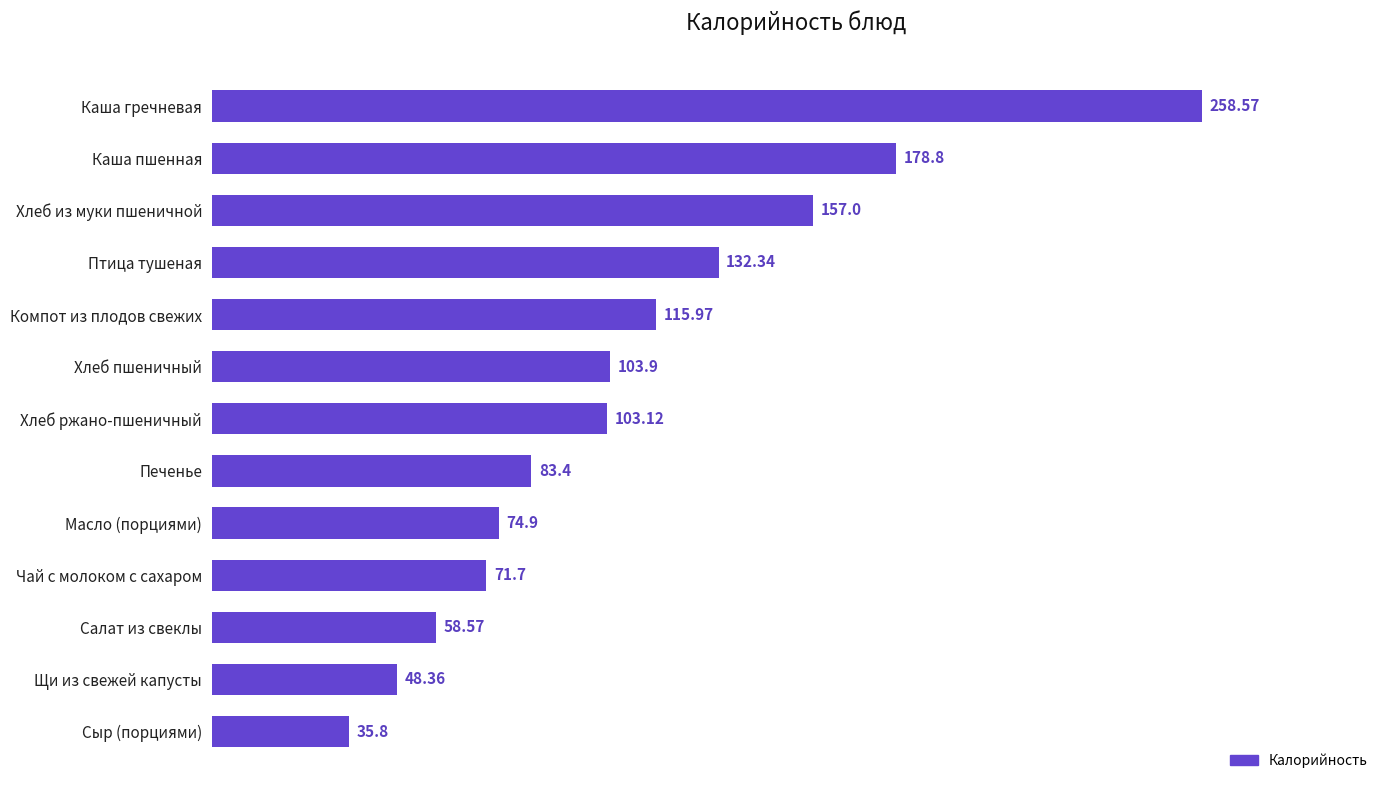

What is the change in value from Масло (порциями) to Щи из свежей капусты?

-26.5